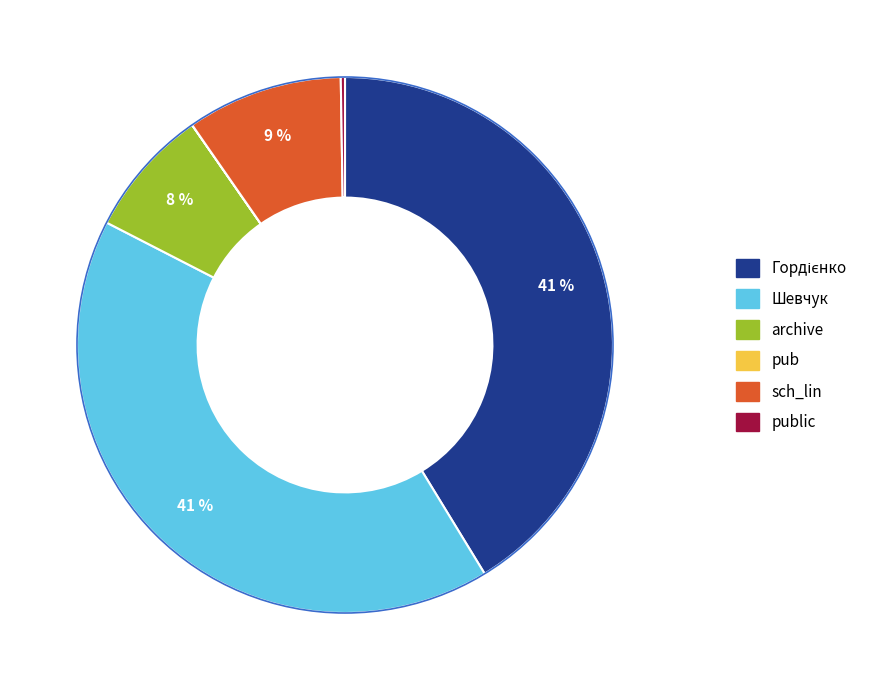

To the nearest percent, what is the average slice percentage?

17%